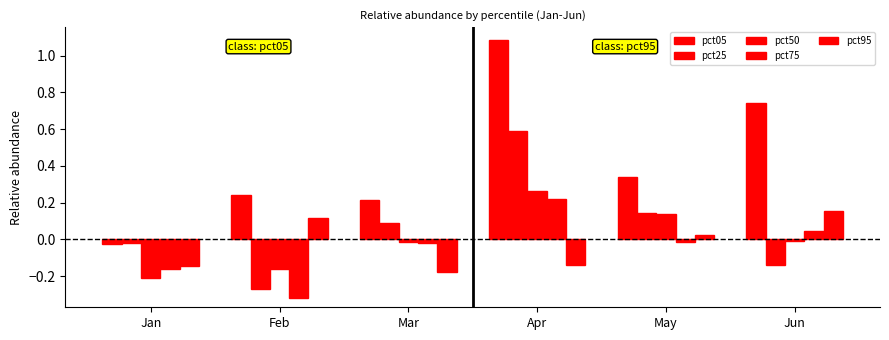

How many bars are there in each group?

5